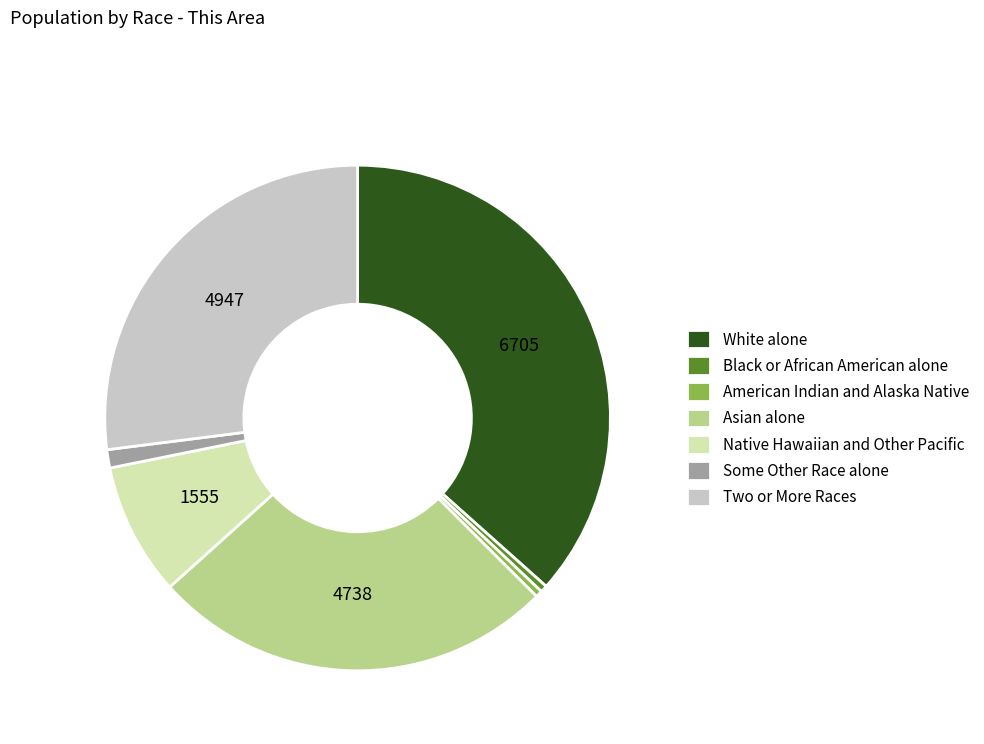

The Asian alone slice represents 38% of the pie. True or false?

False